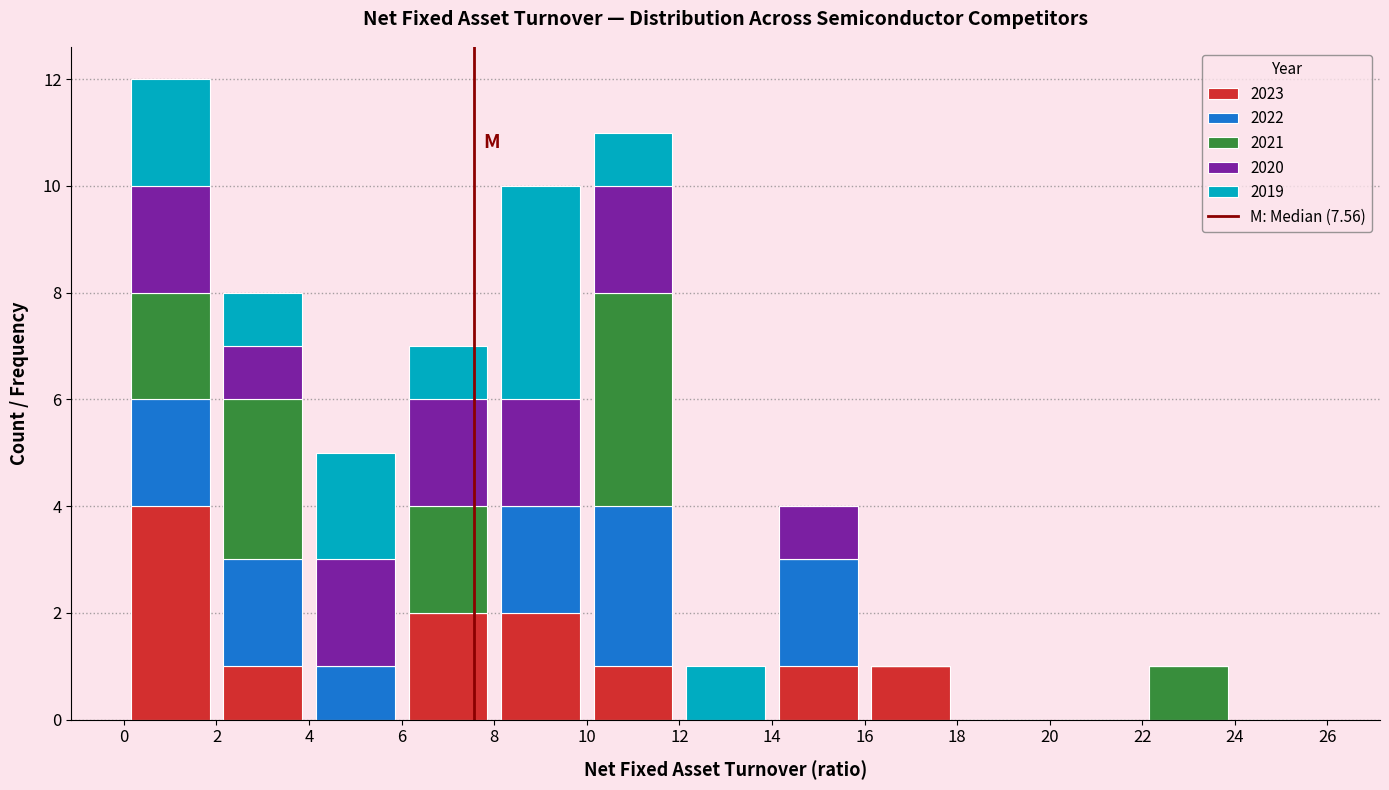

What is the total height of the stacked bar covering 6 to 8 on the x-axis? The values are not printed on the chart, so give them approximately, as read against the axis.

7